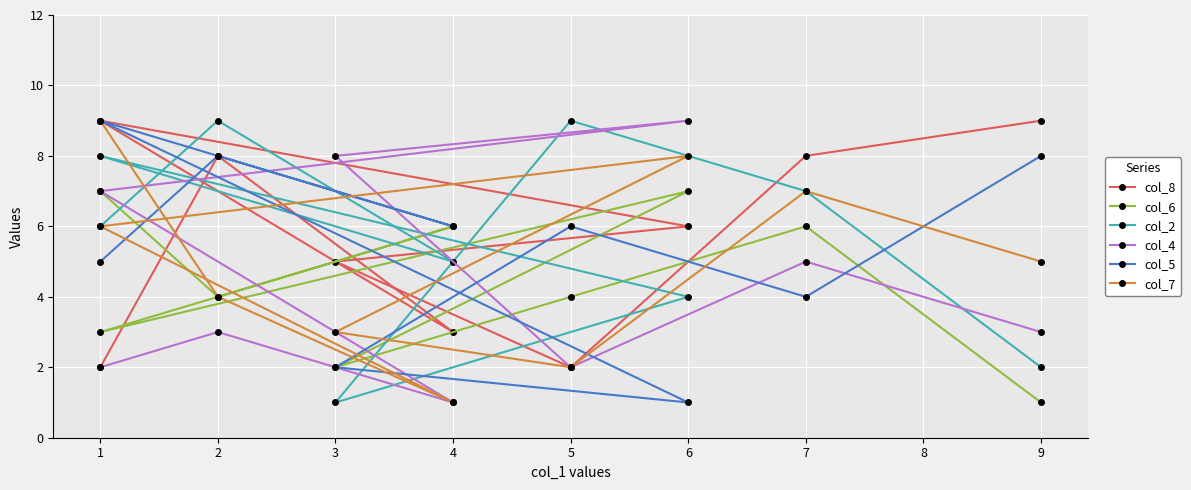

What is the highest value of the col_5 series?

9